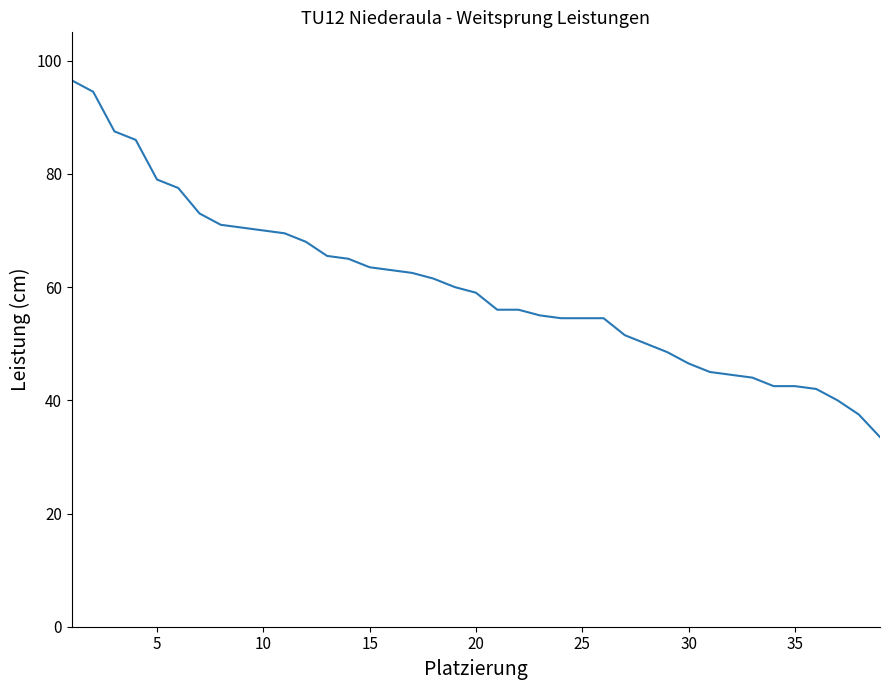

What is the difference between the maximum and minimum values?

63.0